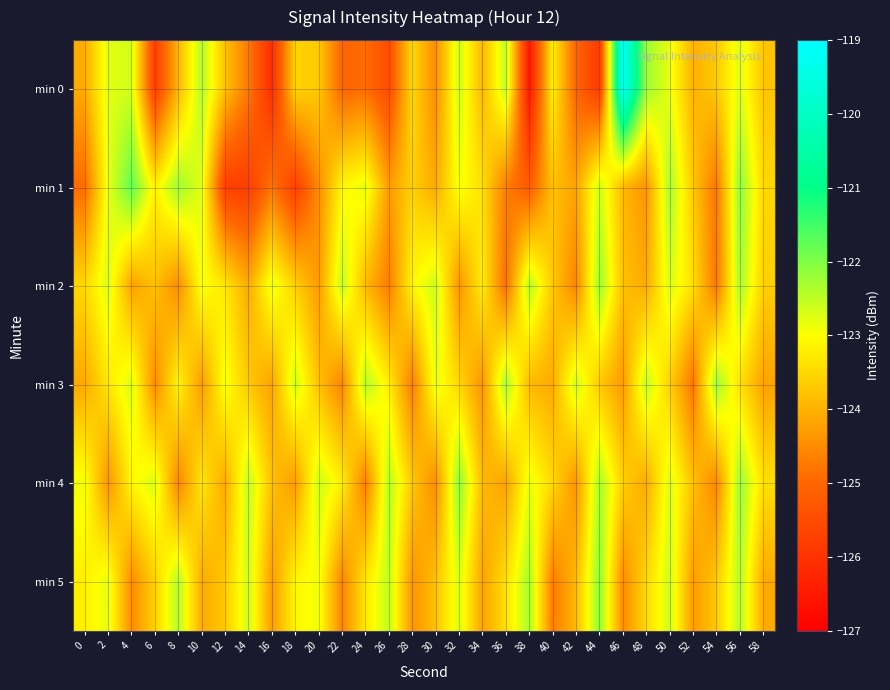

Rank the series by their maximum value, from highest to lowest.

min 0, min 1, min 4, min 5, min 2, min 3